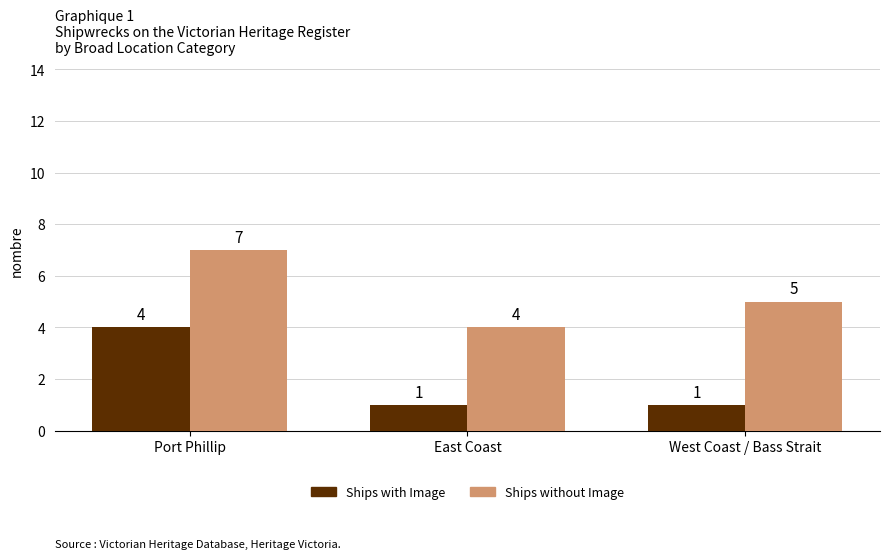

The Ships with Image series shows 1 at West Coast / Bass Strait. True or false?

True